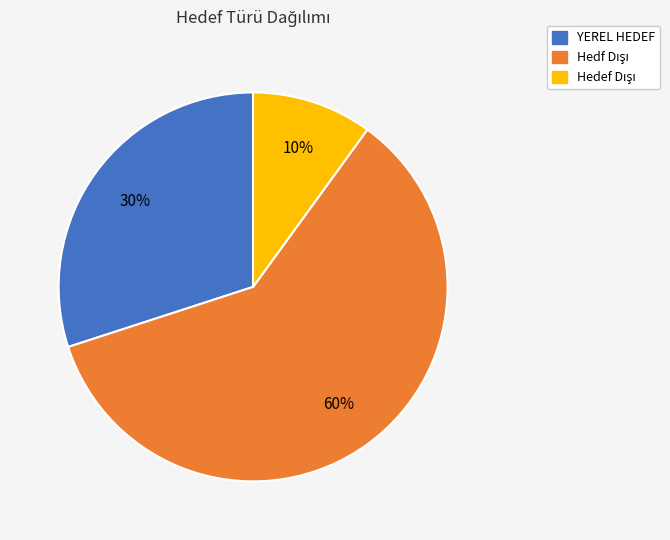

Does any single category account for the majority?

Yes